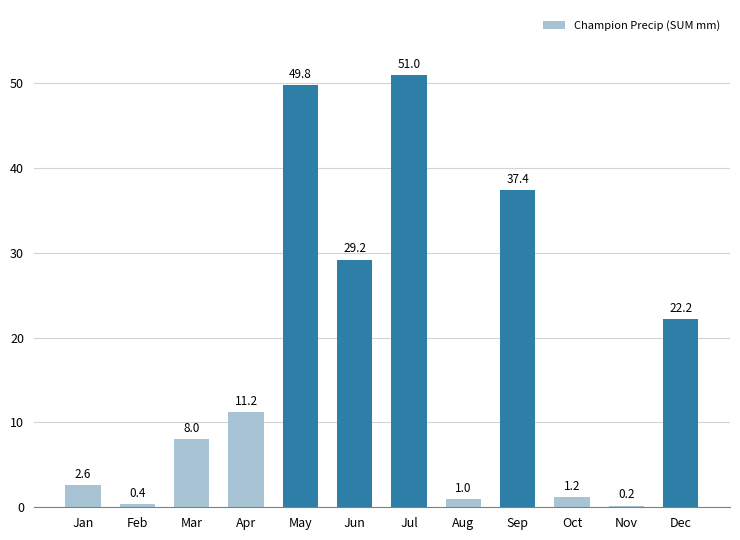

Where is the data nearest to the value 25?

Dec